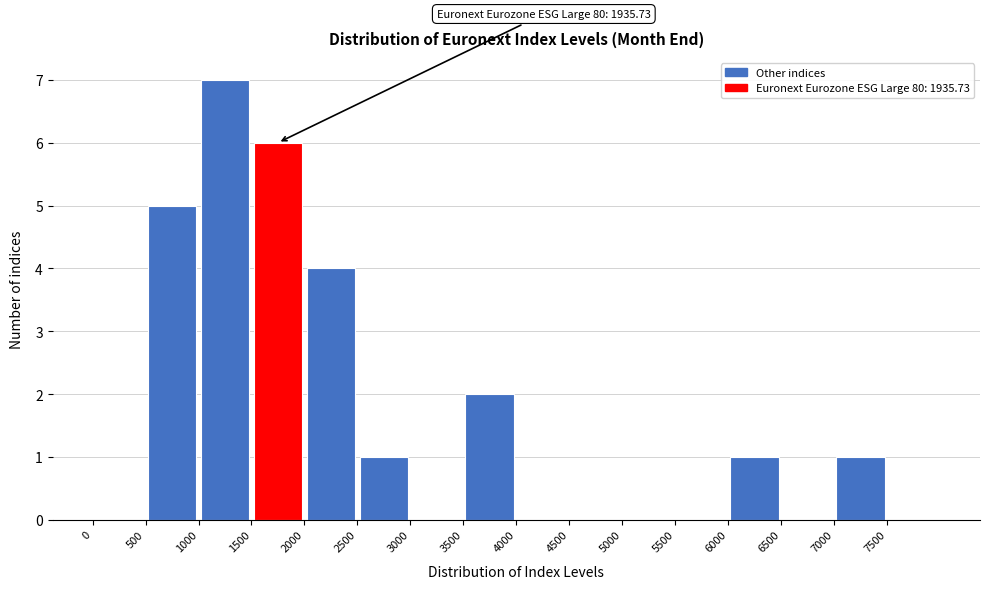

Which range on the x-axis has the tallest bar?

1000 to 1500